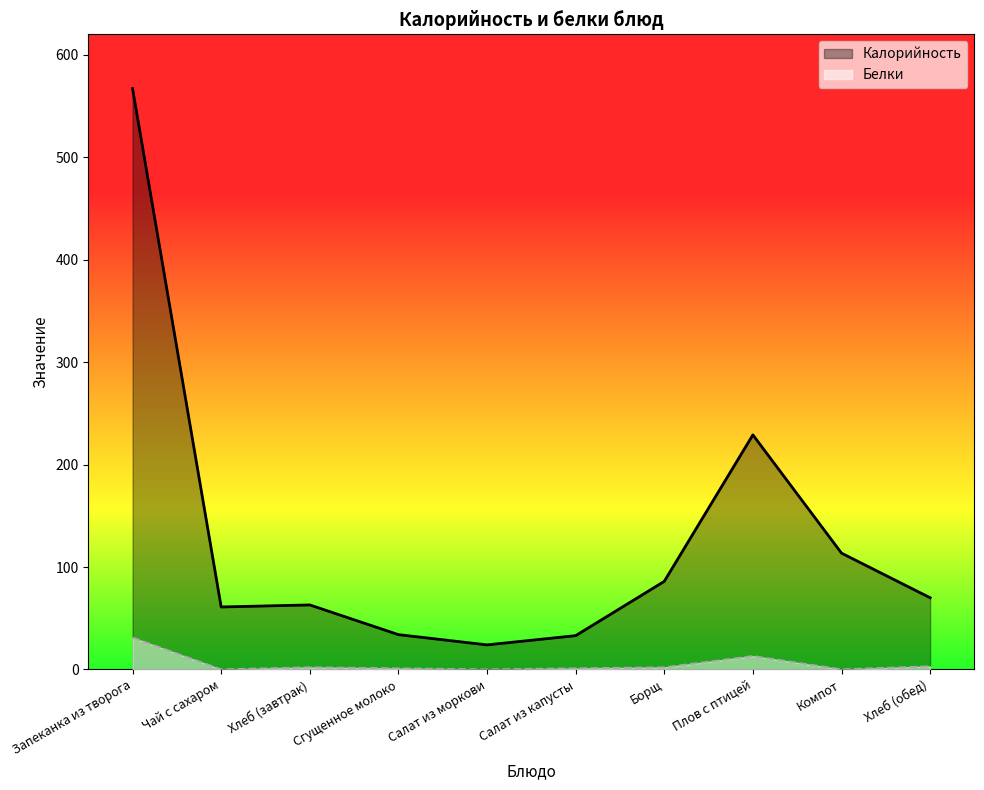

How many interior local valleys does the Белки series have?

3